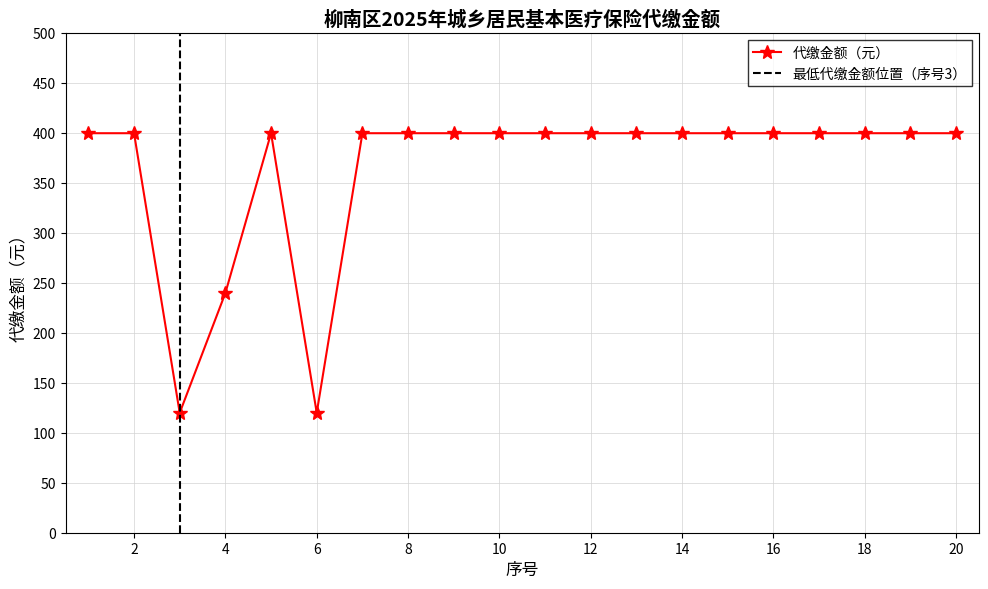

Rank the categories by value from highest to lowest.

1, 2, 5, 7, 8, 9, 10, 11, 12, 13, 14, 15, 16, 17, 18, 19, 20, 4, 3, 6